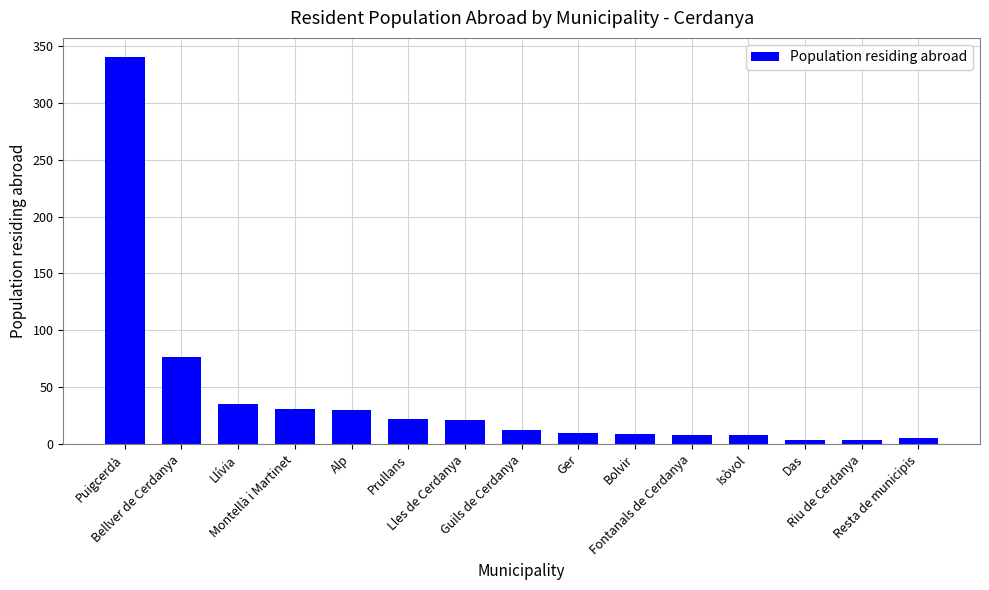

What is the difference between the maximum and minimum values?

336